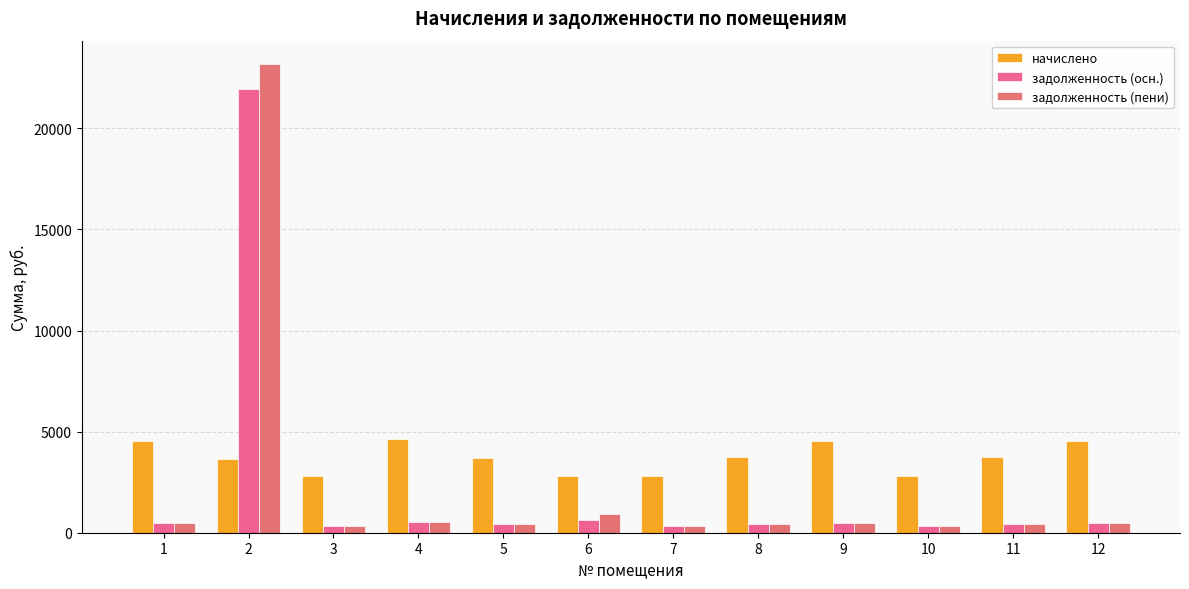

Count the number of categories in the chart.

12